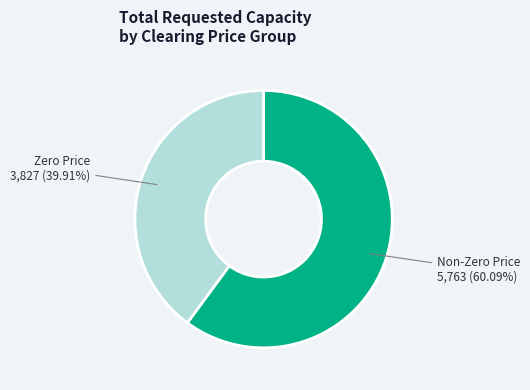

Which category has the smallest portion of the pie?

Zero Price